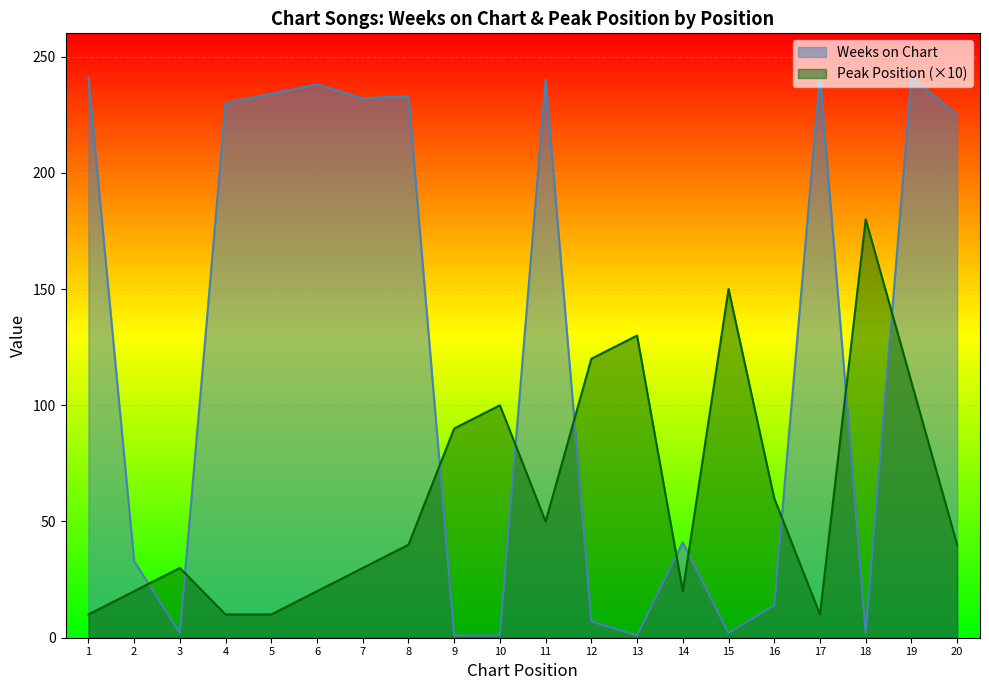

How many intersections are there between Peak Position and Weeks on Chart?

10